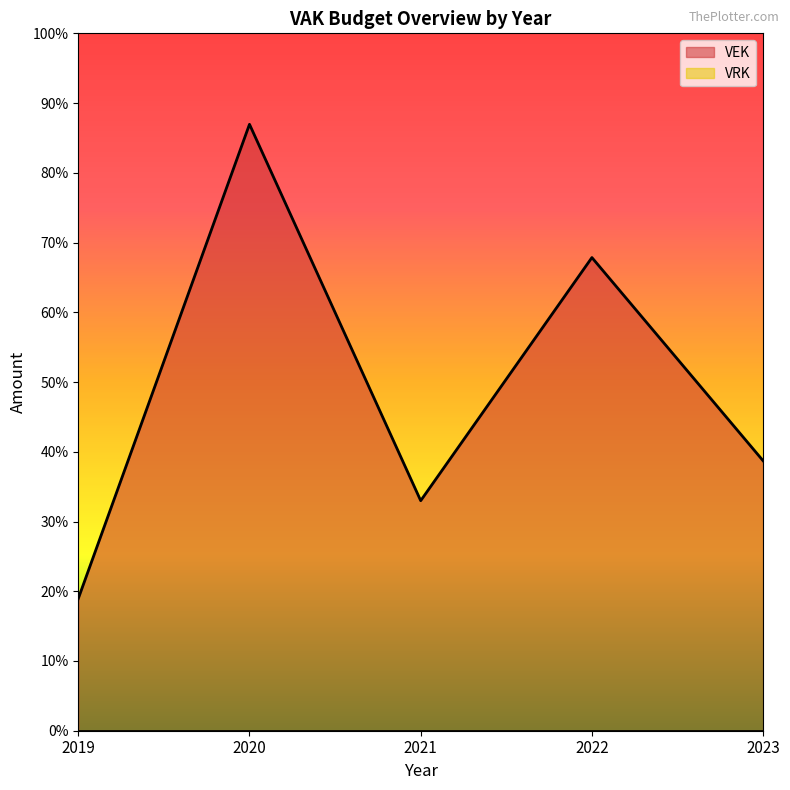

Does the chart display data point markers on the line(s)?

No